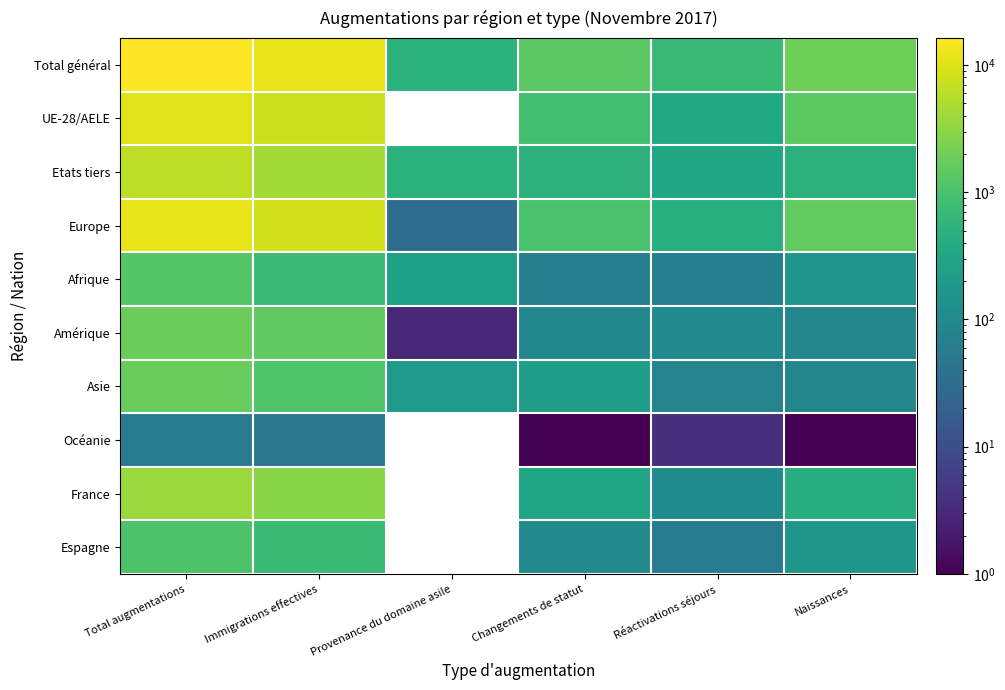

Is it true that Total général equals 1934.0 at Naissances?

True